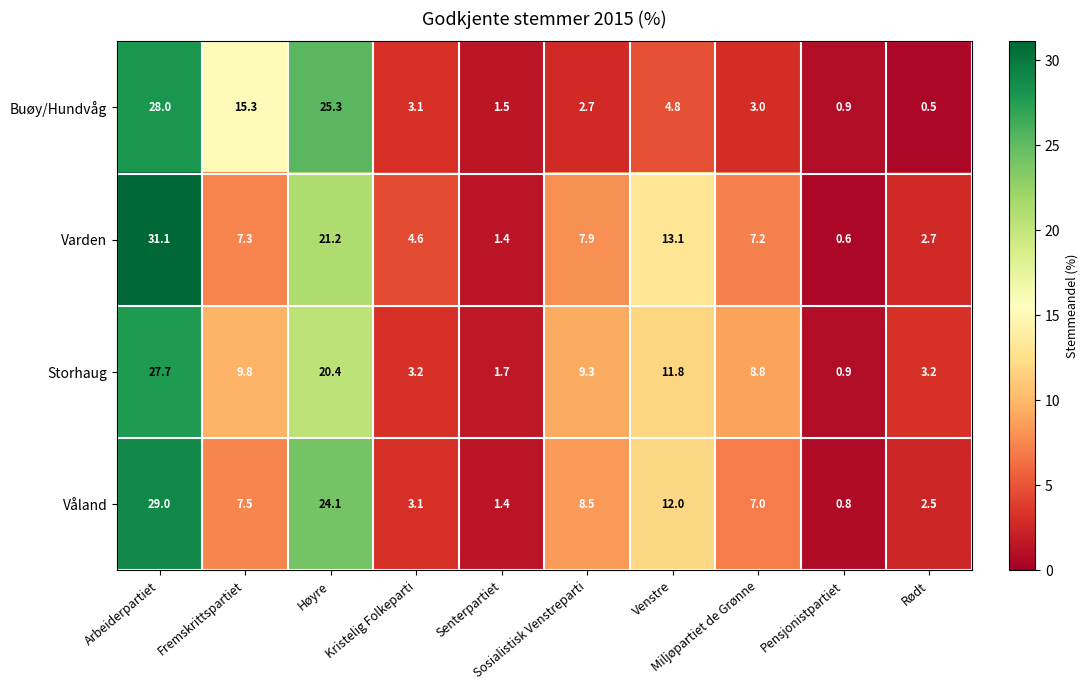

What is the difference between the maximum and minimum values in the Buøy/Hundvåg series?

27.5